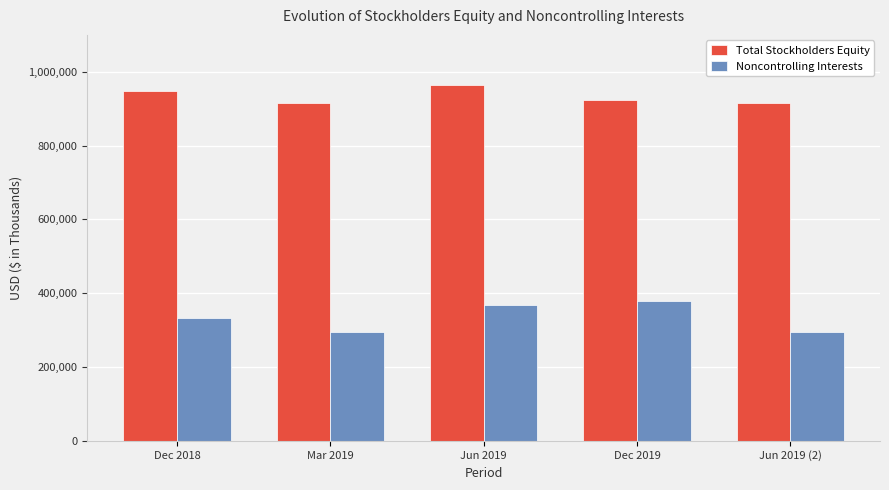

What is the sum of the Total Stockholders Equity values at Dec 2019 and Jun 2019 (2)?

1840085